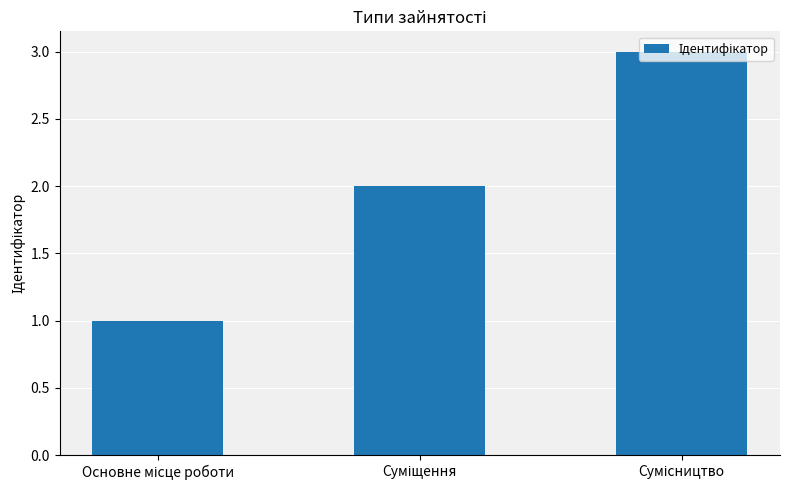

Count the number of data series in this chart.

1